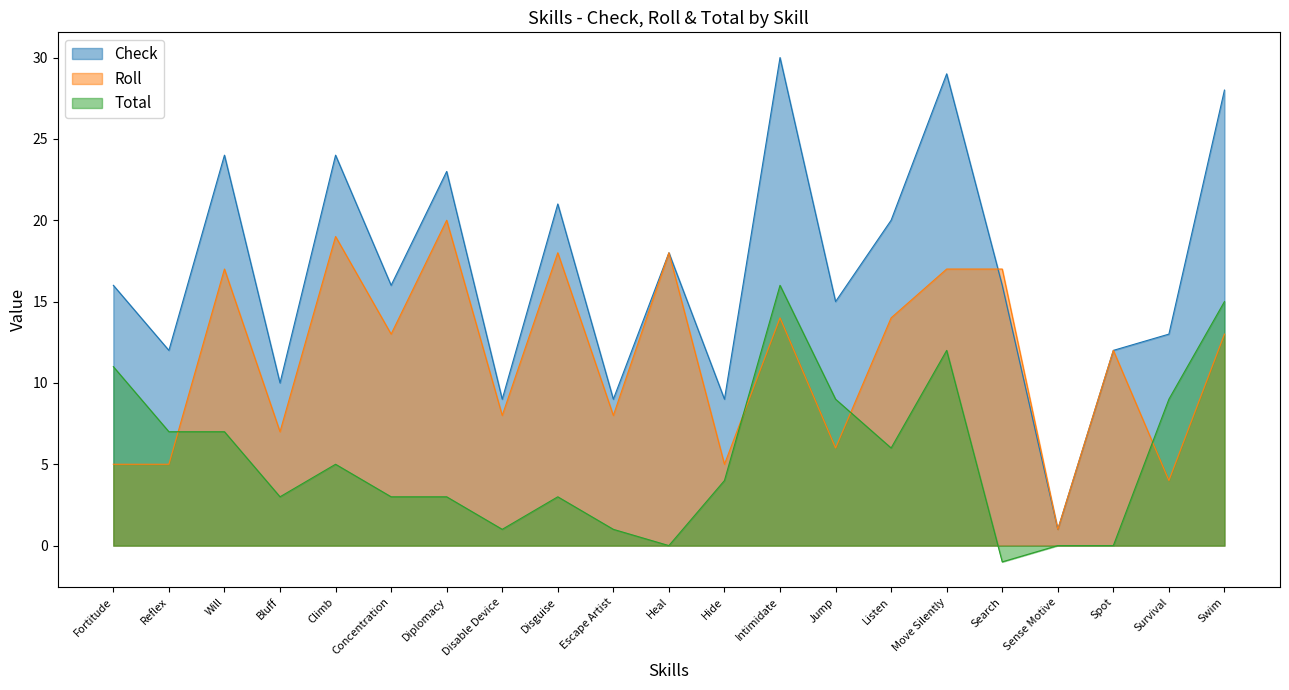

Where do Roll and Total first cross each other?

Reflex and Will